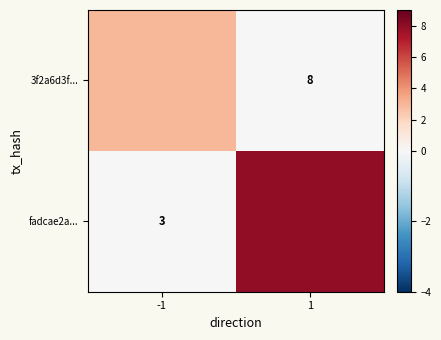

Between -1 and 1, which is larger?

-1